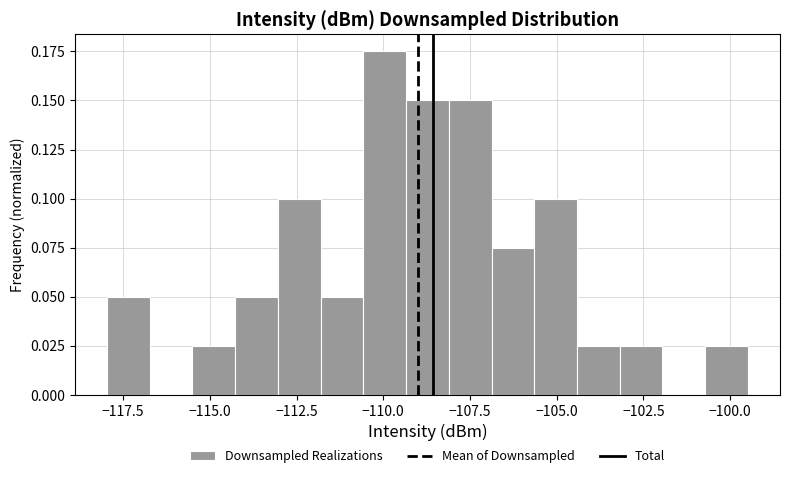

Around what value on the x-axis is the tallest bar? Give the approximate position of its centre, as read against the axis.

-110.0